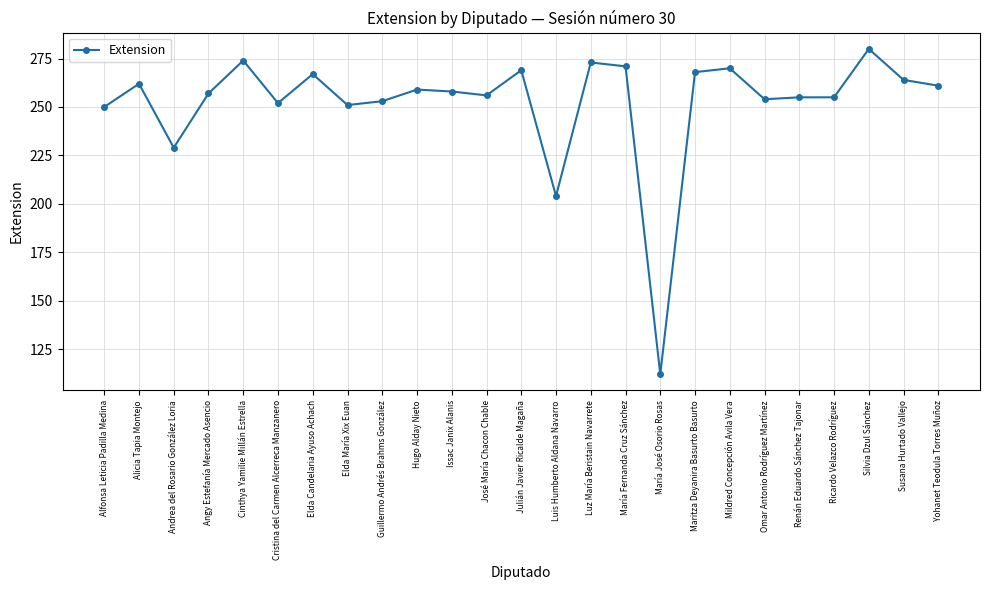

True or false: the data shows 60 at Angy Estefanía Mercado Asencio.

False